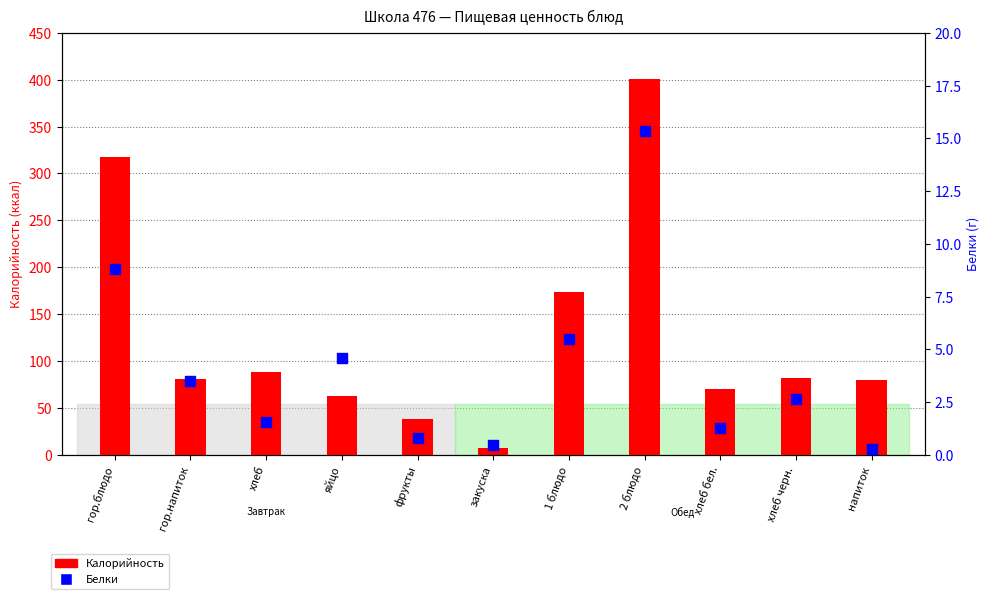

Which series has the largest total across all categories?

Калорийность